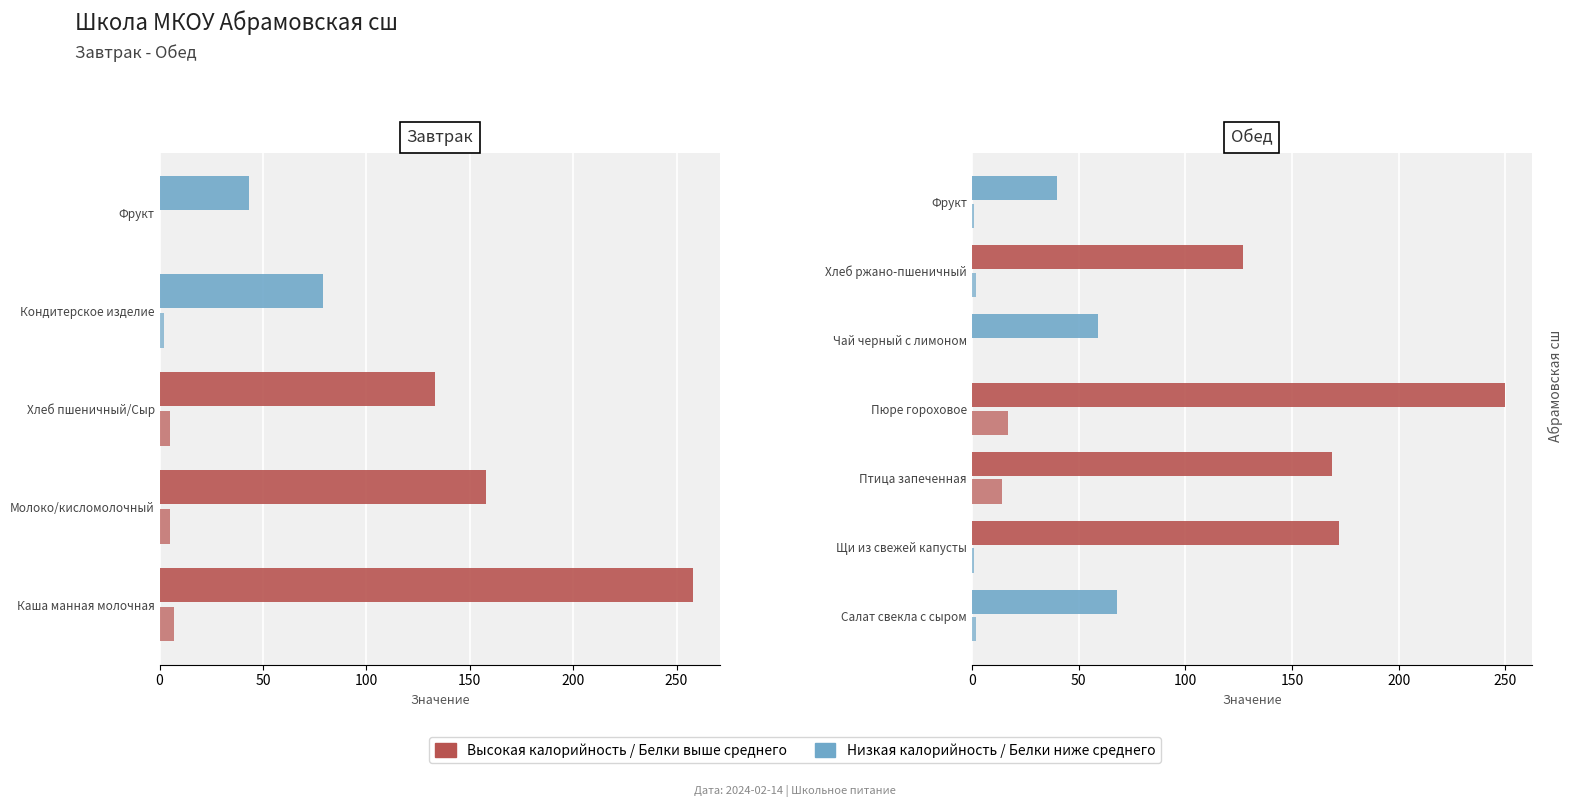

How many data points in Калорийность are less than 127?

3